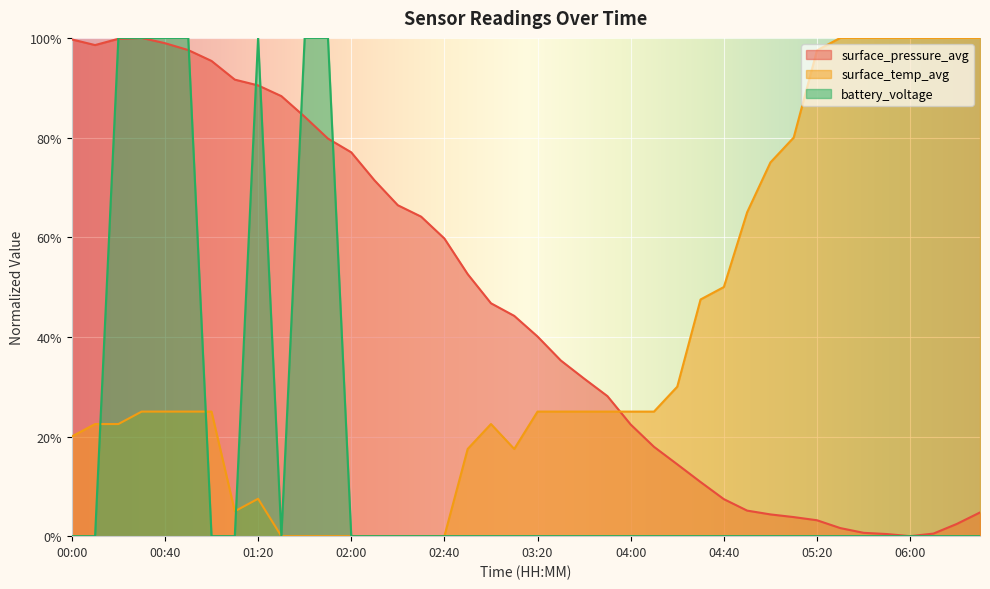

Rank the categories by battery_voltage value from highest to lowest.

00:20, 00:30, 00:40, 00:50, 01:20, 01:40, 01:50, 00:00, 00:10, 01:00, 01:10, 01:30, 02:00, 02:10, 02:20, 02:30, 02:40, 02:50, 03:00, 03:10, 03:20, 03:30, 03:40, 03:50, 04:00, 04:10, 04:20, 04:30, 04:40, 04:50, 05:00, 05:10, 05:20, 05:30, 05:40, 05:50, 06:00, 06:10, 06:20, 06:30